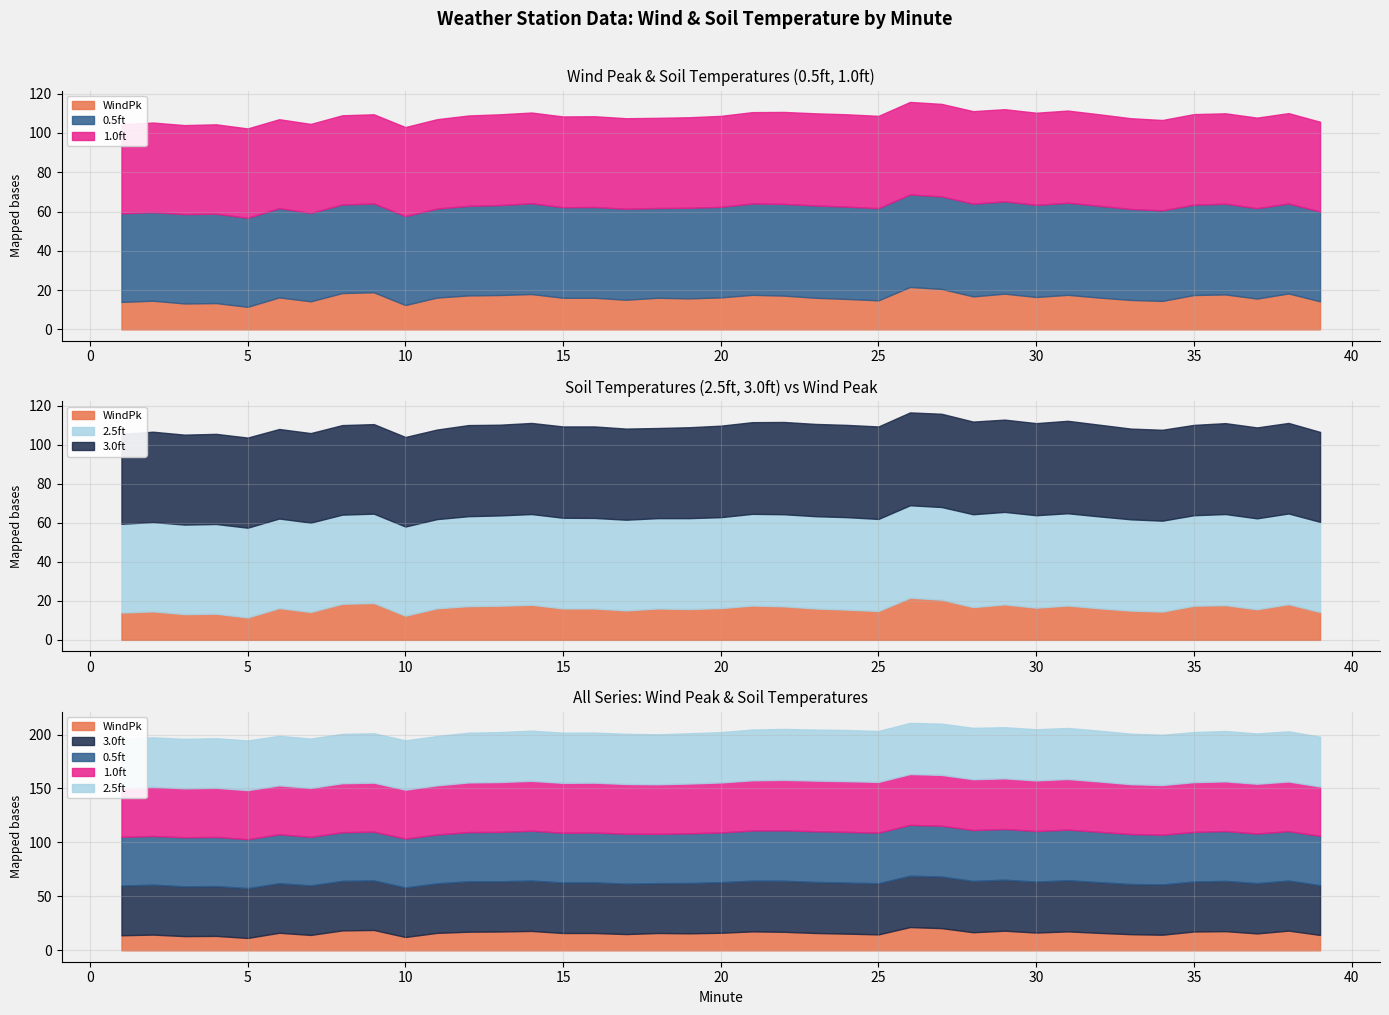

Reading left to right, transcribe all the data shown in this chart.

WindPk: 14.0	14.6	13.2	13.4	11.5	16.3	14.3	18.5	18.9	12.4	16.2	17.3	17.5	18.0	16.1	16.1	15.1	16.1	15.8	16.3	17.6	17.2	16.1	15.5	14.8	21.6	20.6	16.8	18.2	16.5	17.6	16.2	15.0	14.5	17.5	17.8	15.7	18.3	14.3
3.0ft: 46.1	46.3	46.1	46.2	46.2	45.9	45.9	45.9	45.9	45.9	45.9	46.7	46.5	46.7	46.8	46.9	46.7	46.2	46.6	46.9	47.0	47.3	47.3	47.3	47.4	47.6	47.8	47.5	47.3	47.2	47.4	47.0	46.5	46.6	46.3	46.6	46.6	46.4	46.1
0.5ft: 45.1	45.1	45.5	45.5	45.3	45.4	45.0	45.1	45.2	45.3	45.3	45.6	45.8	46.2	46.1	46.2	46.3	45.7	46.1	46.1	46.5	46.7	47.0	47.0	46.9	47.1	47.1	47.2	47.0	46.9	46.9	46.7	46.3	46.1	46.0	46.2	46.0	45.8	45.7
1.0ft: 45.3	45.6	45.3	45.5	45.5	45.3	45.3	45.4	45.4	45.3	45.5	46.0	46.2	46.2	46.2	46.2	46.1	45.9	46.1	46.3	46.5	46.8	46.9	47.0	47.0	47.1	47.1	47.1	46.9	46.9	46.9	46.6	46.2	46.0	46.1	46.0	46.1	46.0	45.7
2.5ft: 45.5	45.8	45.9	46.0	46.0	45.9	45.8	45.7	45.8	45.7	45.7	46.1	46.3	46.5	46.5	46.4	46.5	46.3	46.6	46.6	47.0	47.2	47.3	47.4	47.2	47.4	47.5	47.6	47.4	47.4	47.3	47.1	46.8	46.6	46.4	46.7	46.6	46.5	46.2